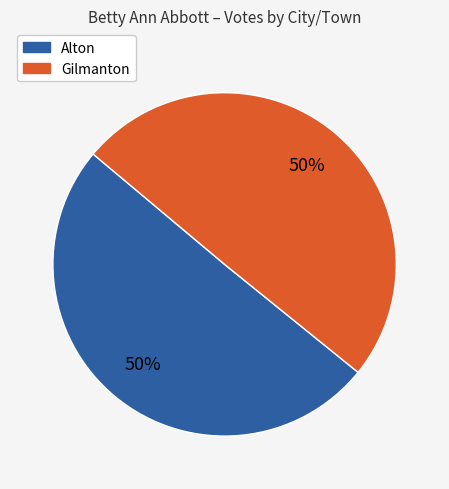

What is the ratio of the value at Gilmanton to the value at Alton?

1.0